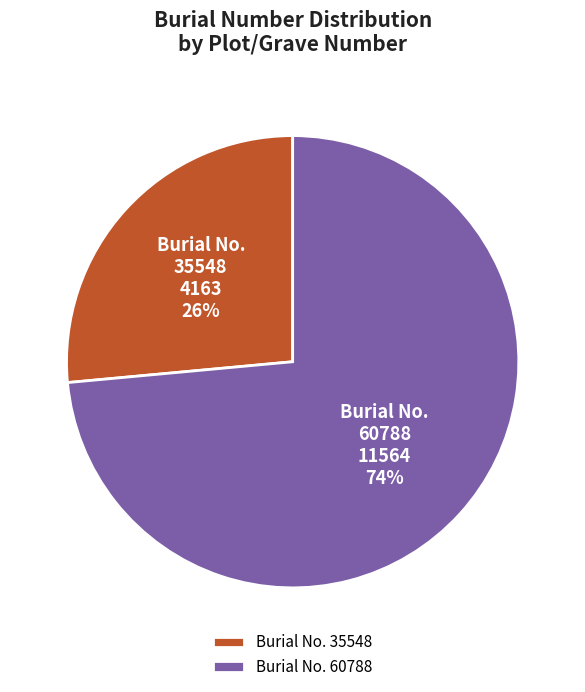

Do 35548 and 60788 together represent more than half of the pie?

Yes